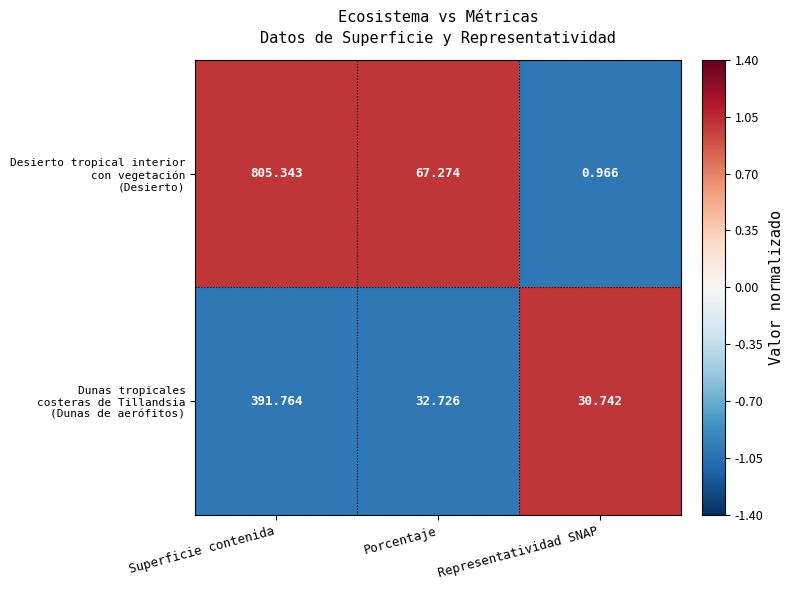

At which category is the sum across all series the highest?

Superficie contenida